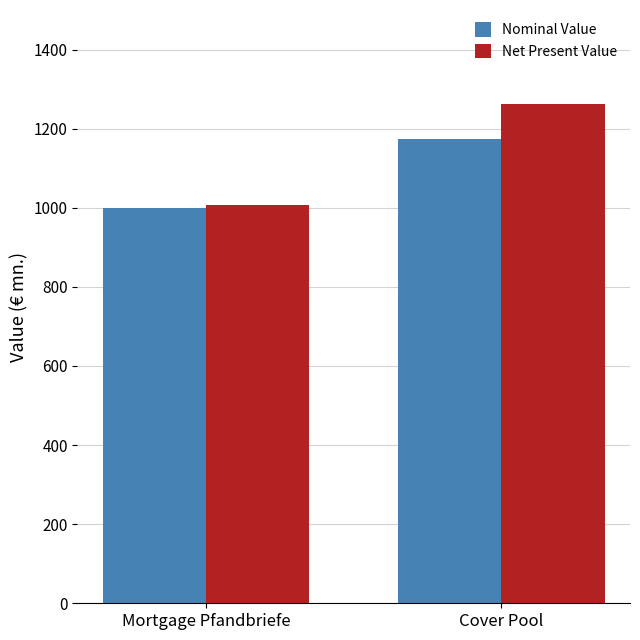

What is the sum of all Net Present Value values?

2269.5